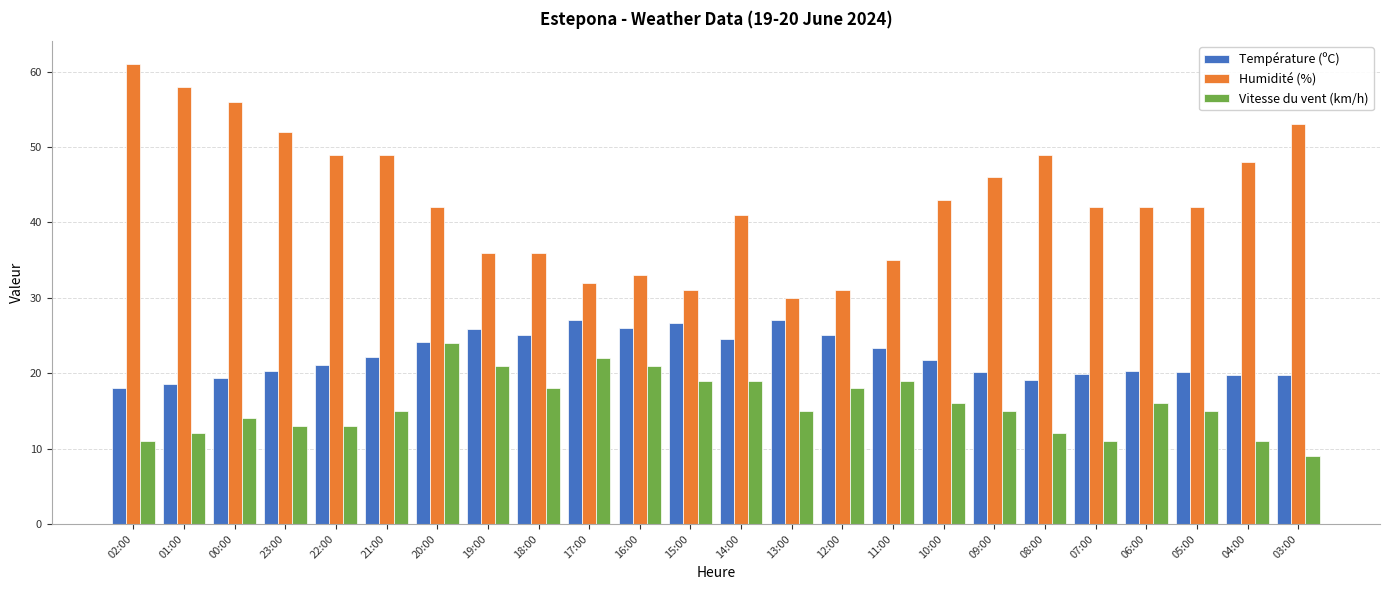

Rank the series by their average value, from lowest to highest.

Vitesse du vent (km/h), Température (ºC), Humidité (%)